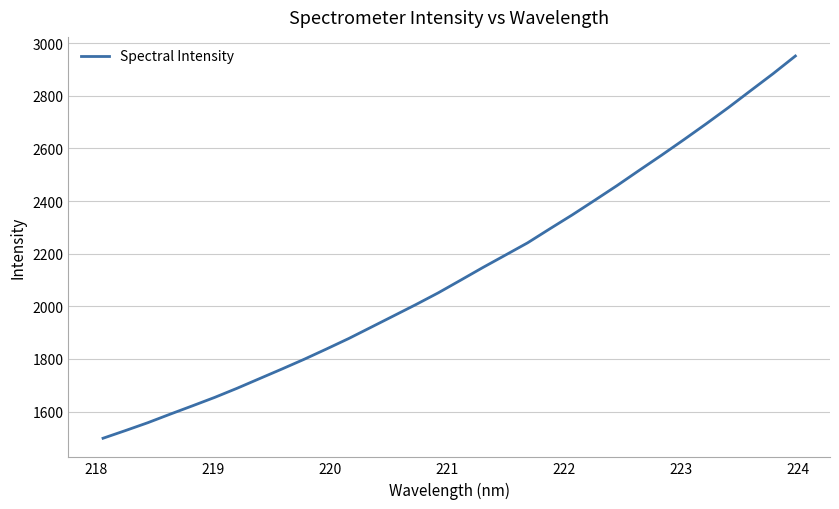

What is the difference between the maximum and minimum values?

1453.1